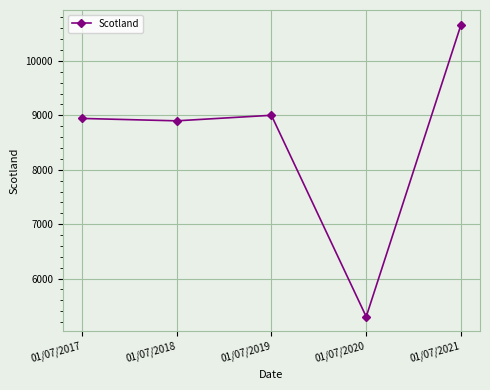

What is the smallest value displayed?

5300